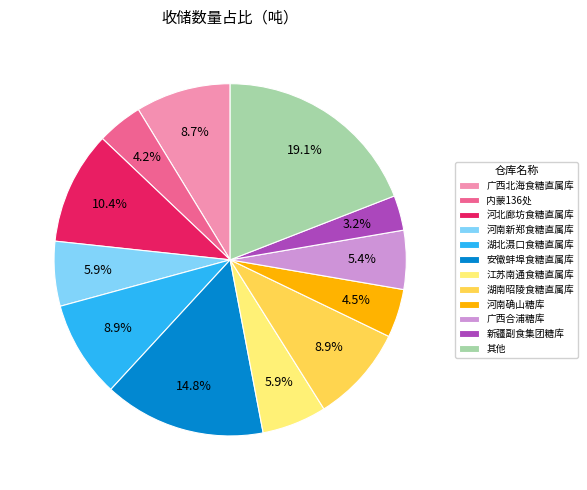

To the nearest percent, what is the average slice percentage?

8%